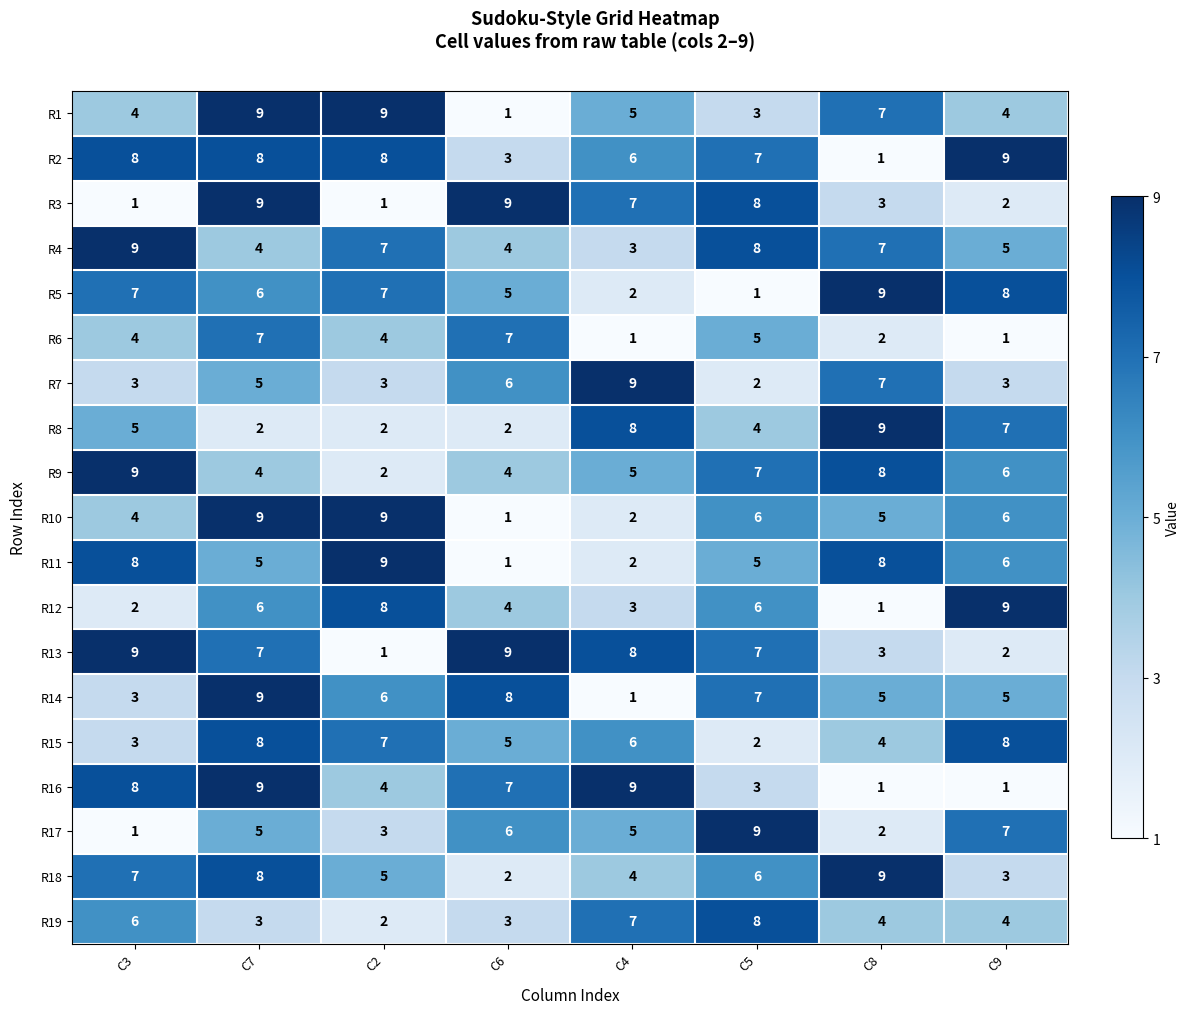

How many data points does each series have?

8